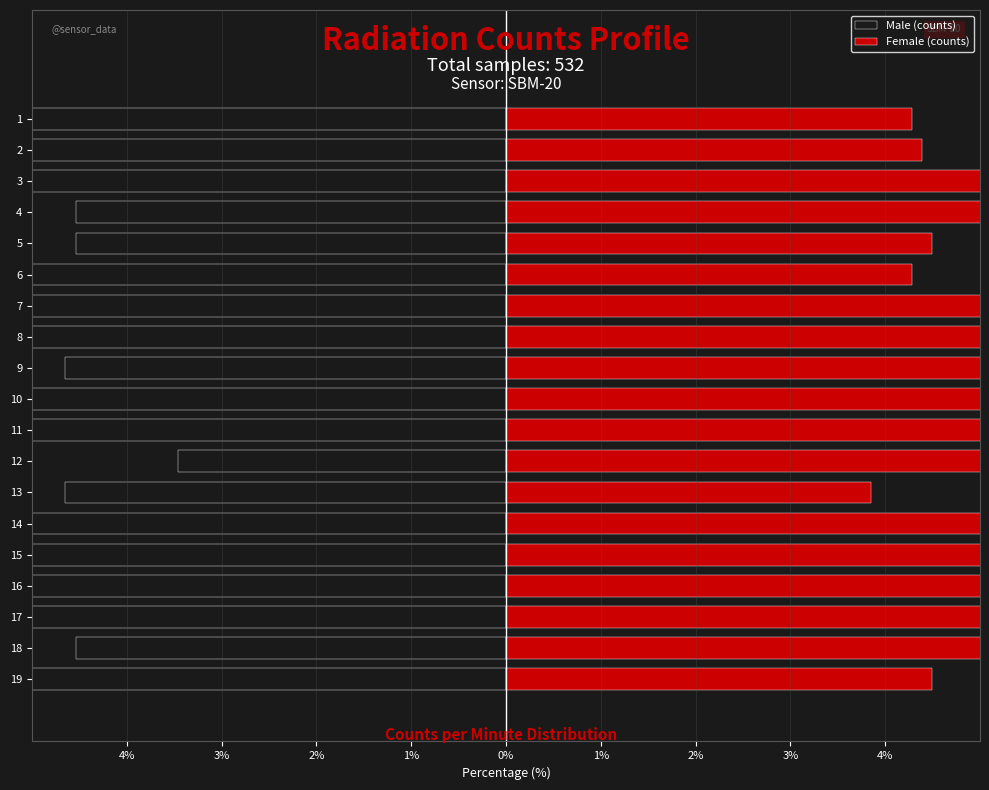

What is the difference between the maximum and minimum values in the Male (counts) series?

3.4